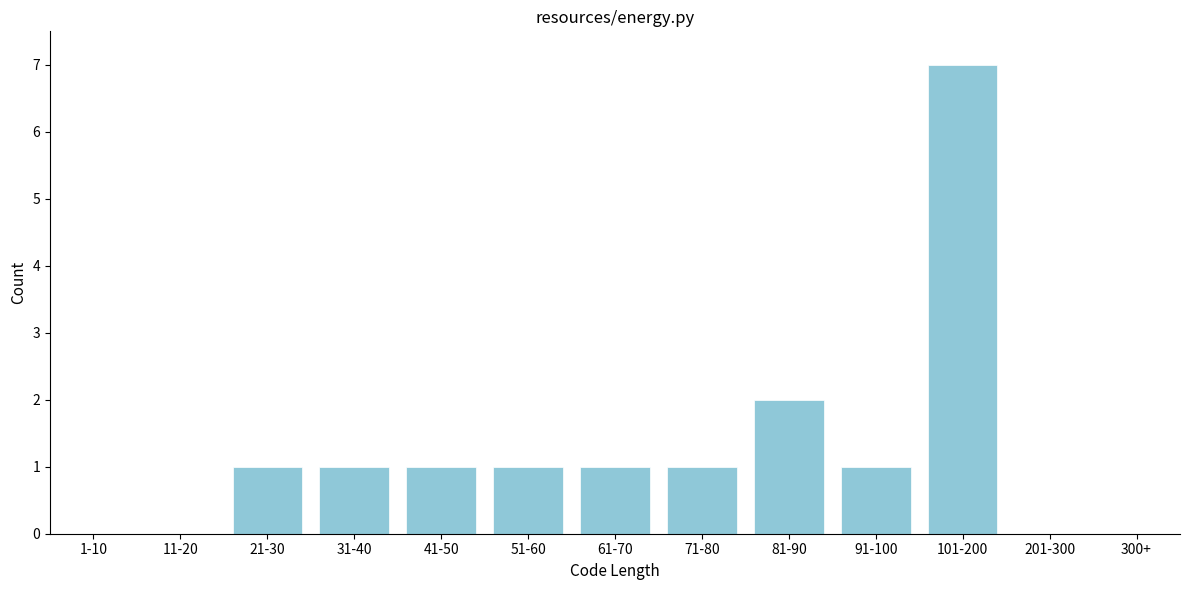

Reading left to right, what are all the values shown in this chart?

1-10=0	11-20=0	21-30=1	31-40=1	41-50=1	51-60=1	61-70=1	71-80=1	81-90=2	91-100=1	101-200=7	201-300=0	300+=0